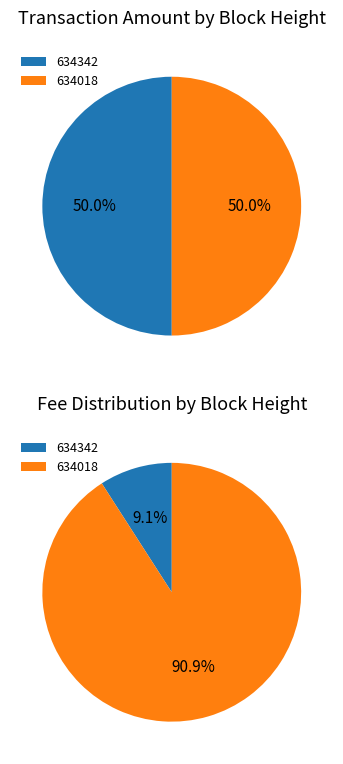

How many slices are in this pie chart?

2